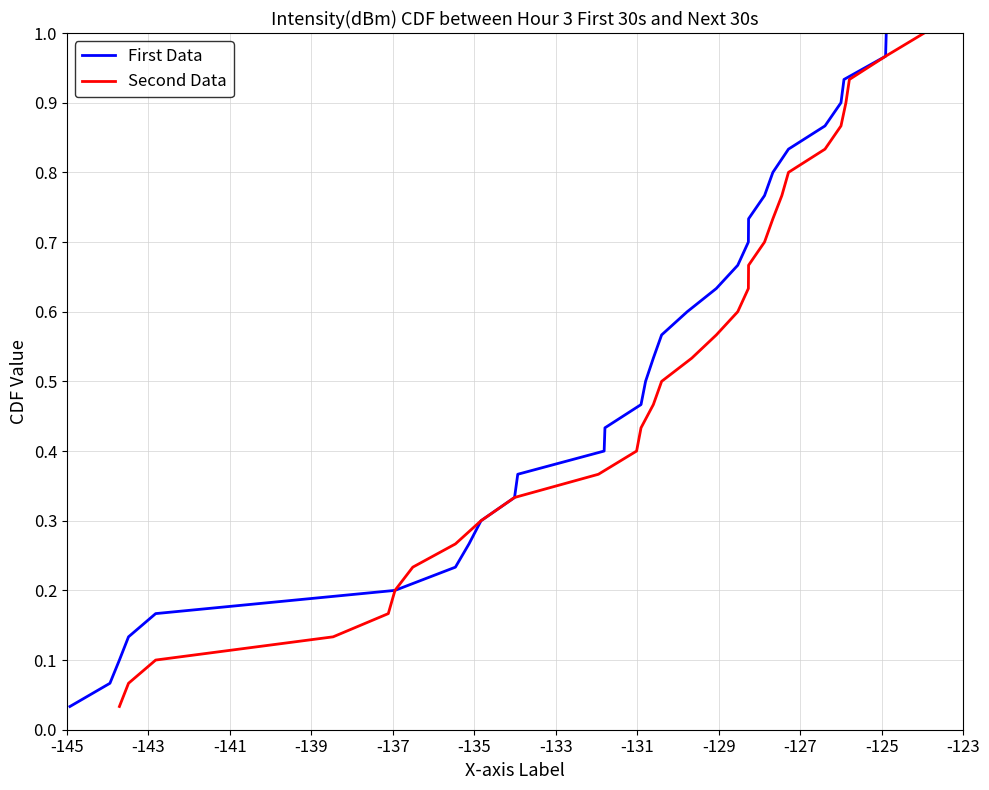

How many lines are shown in the chart?

2